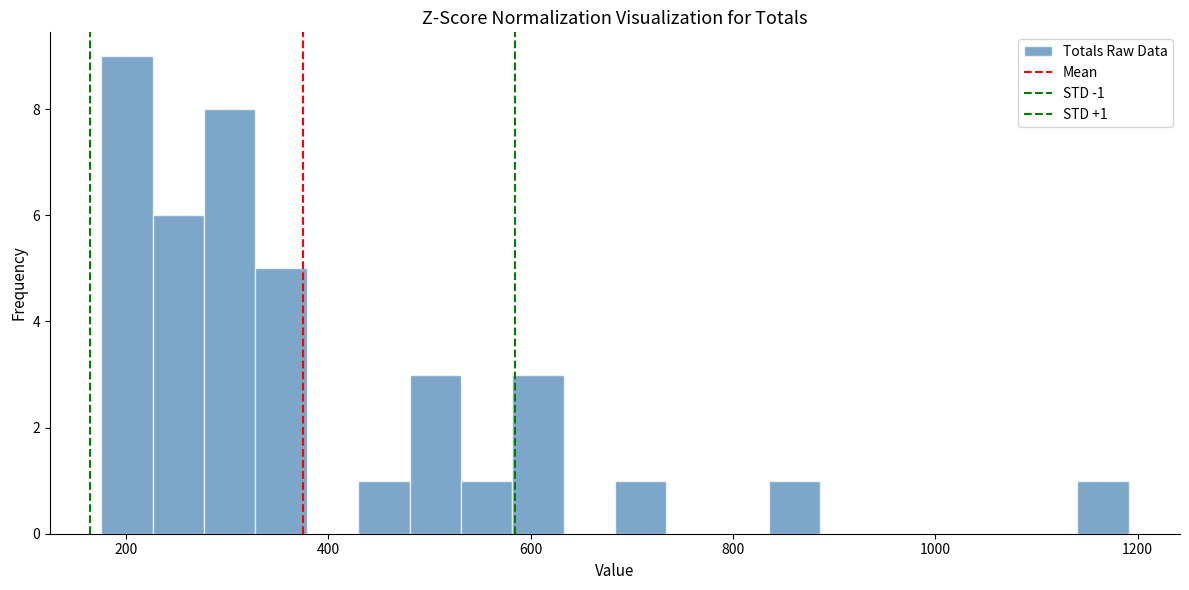

Read against the x-axis, roughly where is the centre of the tallest bar?

200